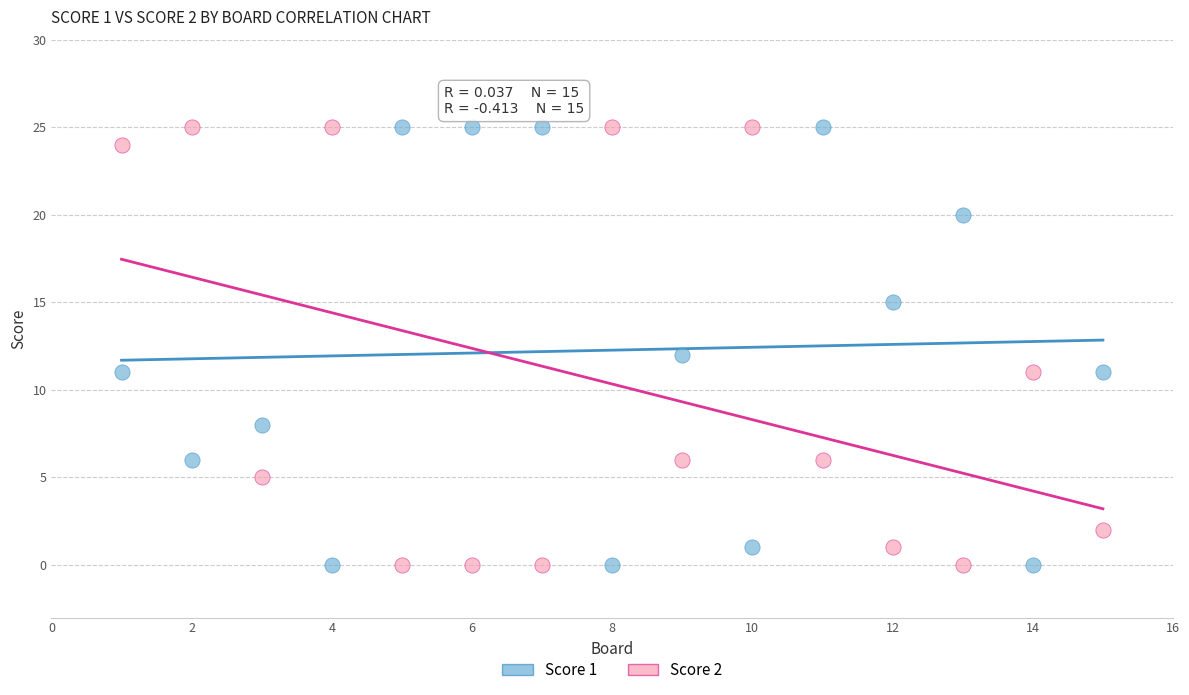

What is the X range (max minus min) for the scatter plot?

14